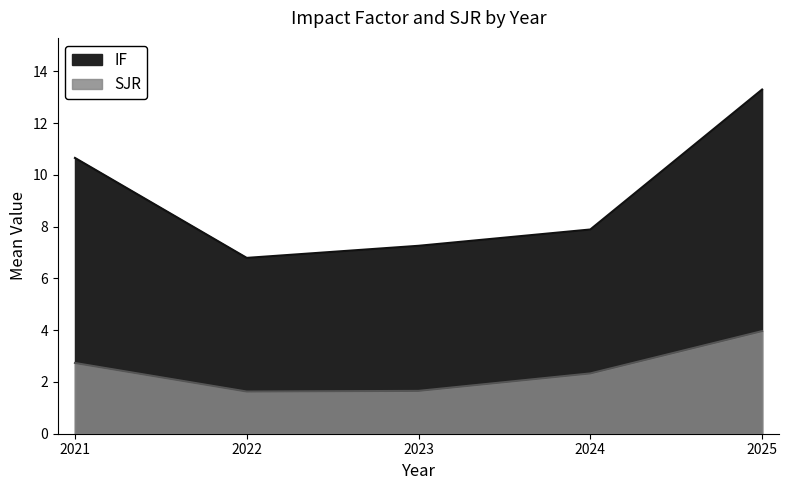

What are all the series names shown in the legend?

IF, SJR